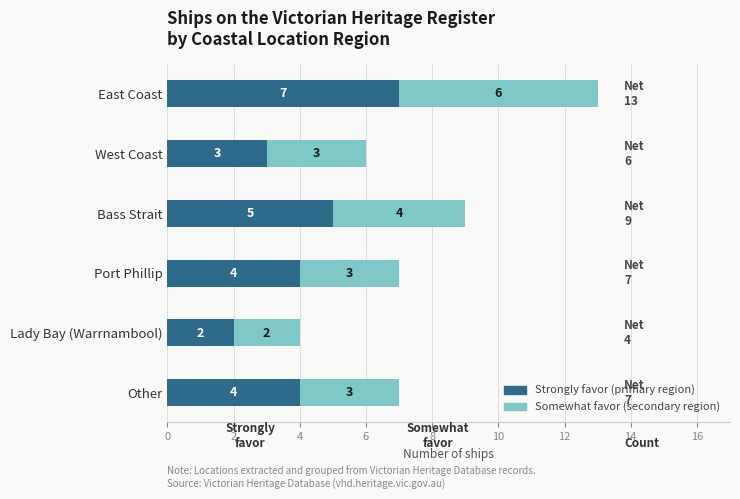

Count the number of data series in this chart.

2